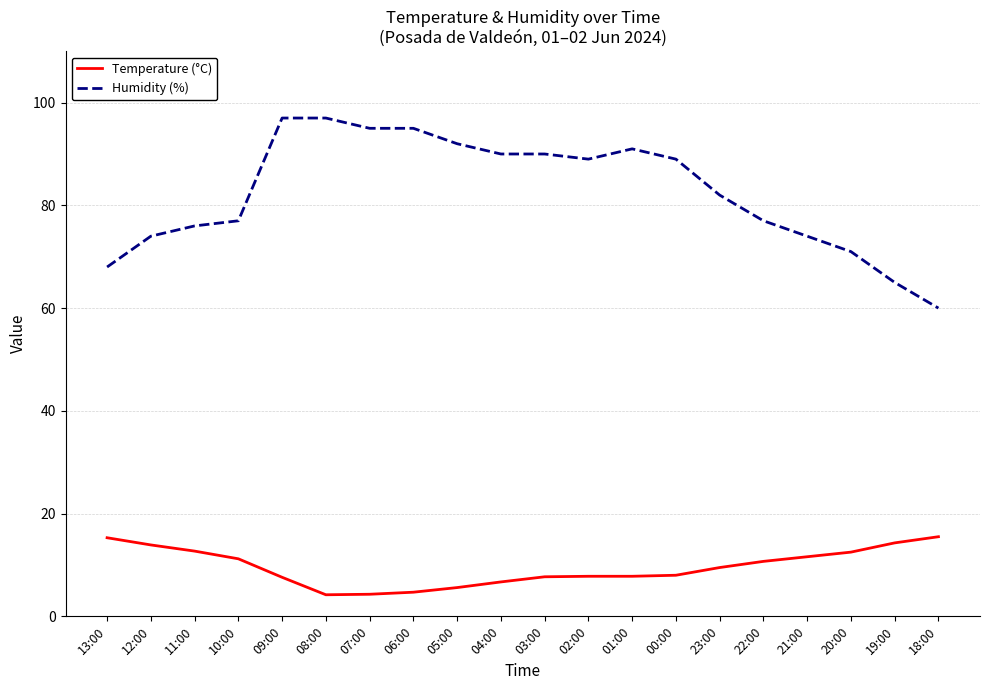

What is the maximum value for Humidity (%)?

97.0